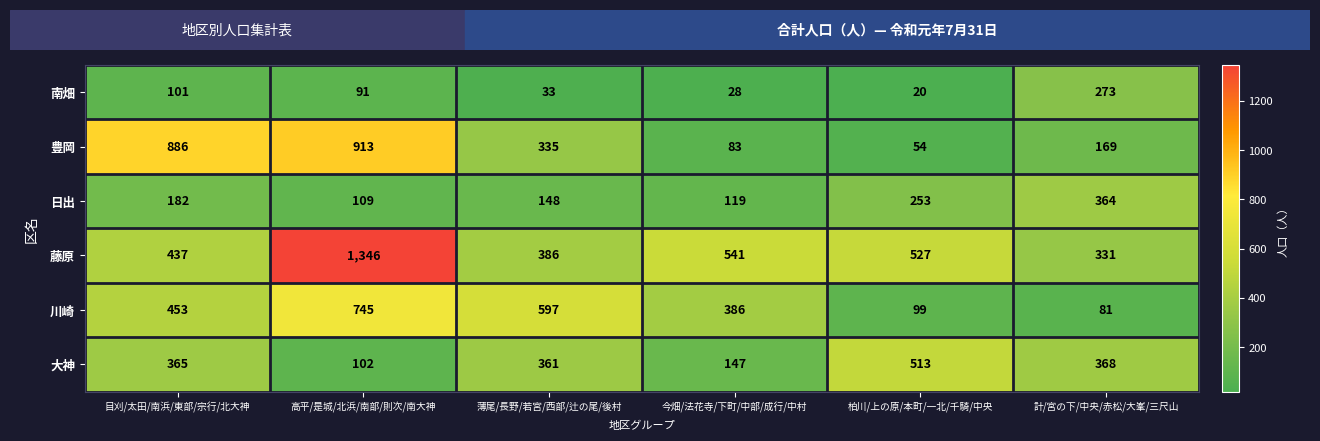

What is the maximum value shown in the chart?

1346